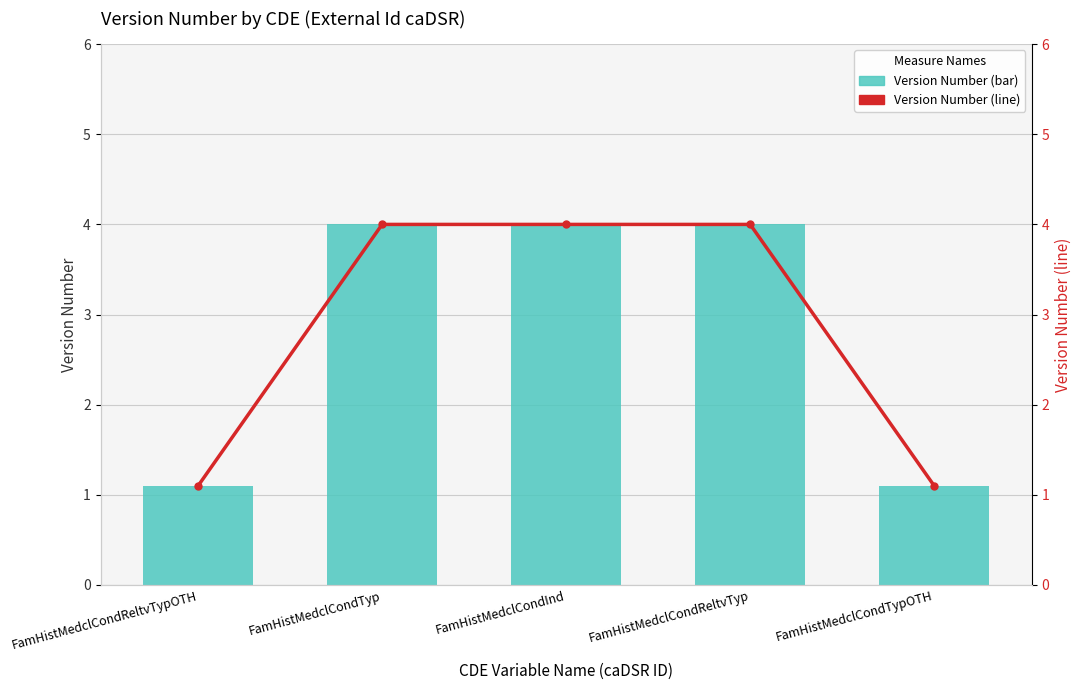

How many series are shown in this chart?

2